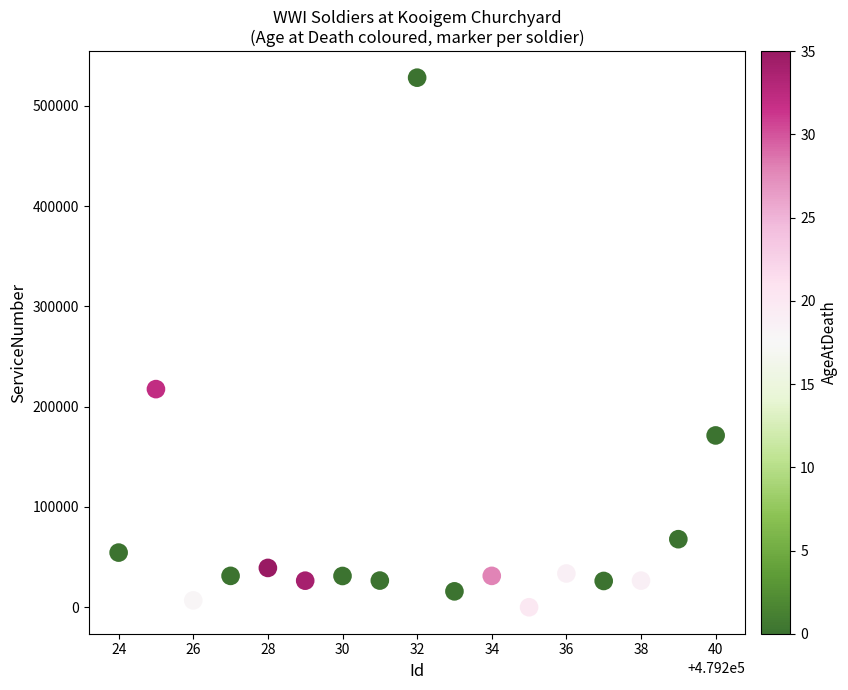

What is the range of Y values (max minus min)?

528142